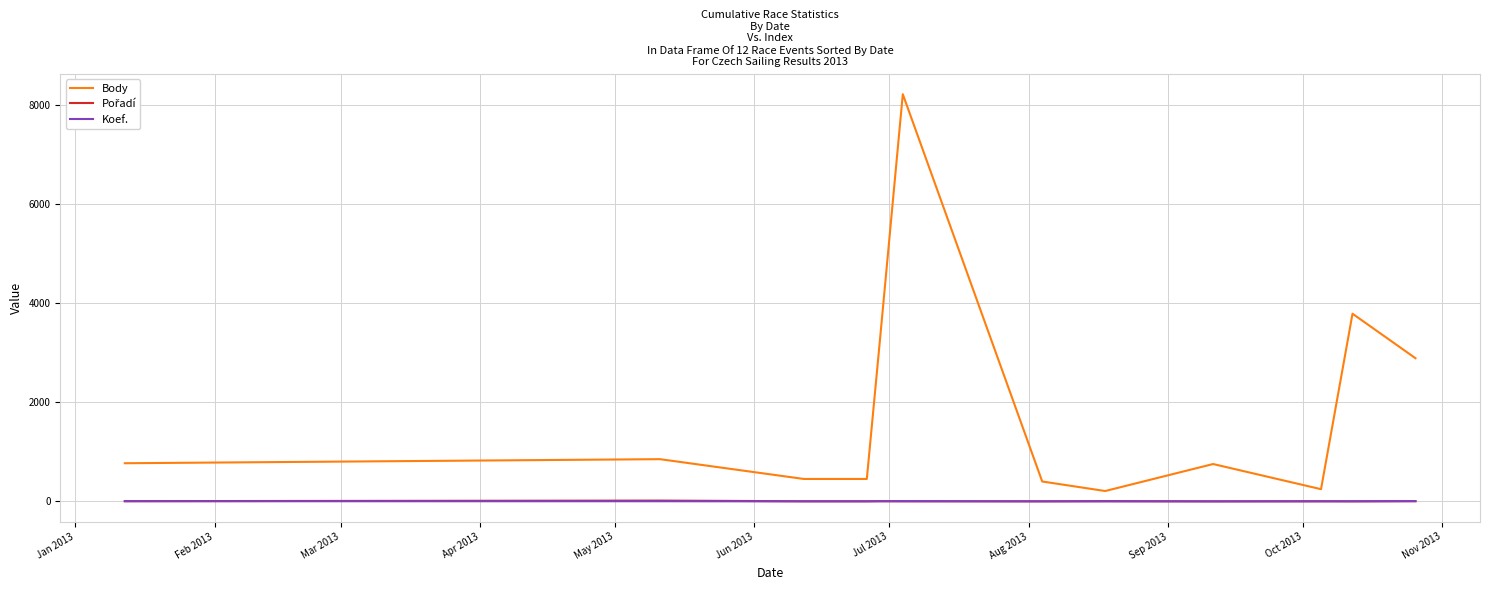

Which series has the largest total across all categories?

Body